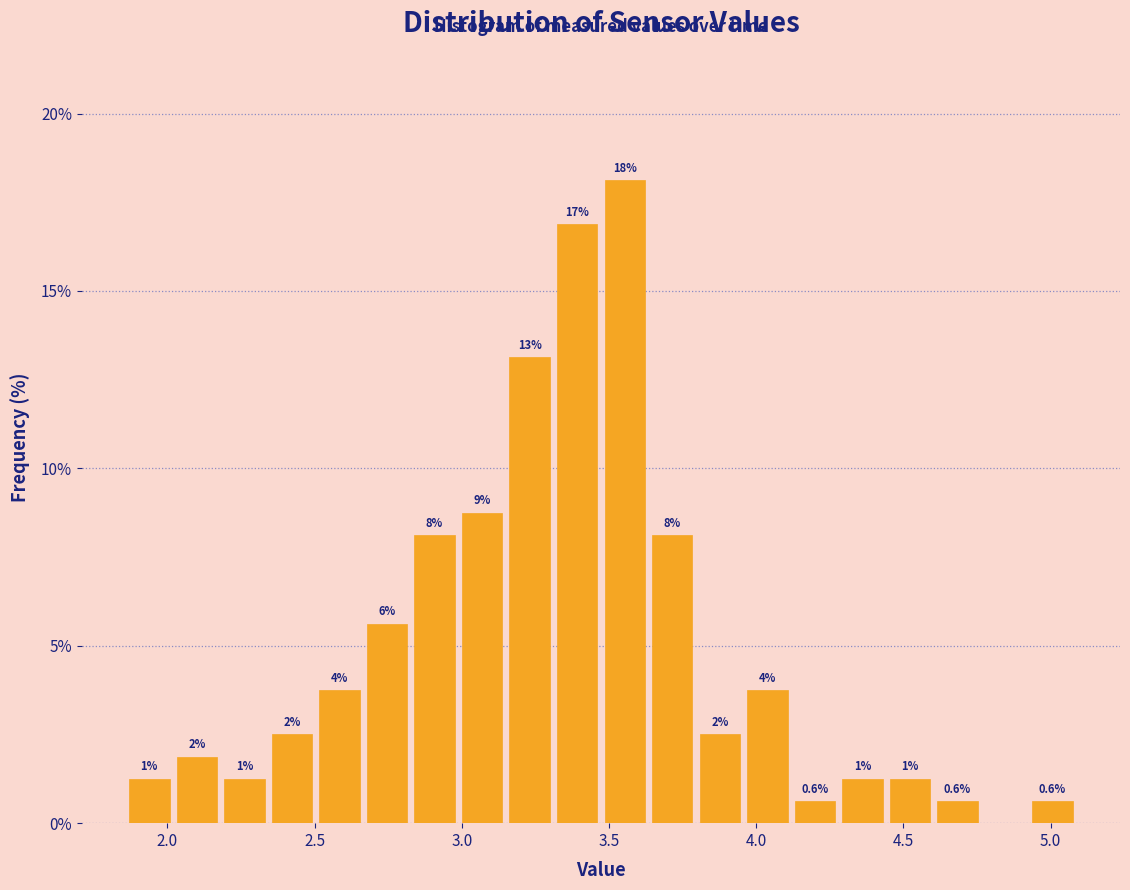

Read against the x-axis, roughly where is the centre of the tallest bar?

3.55